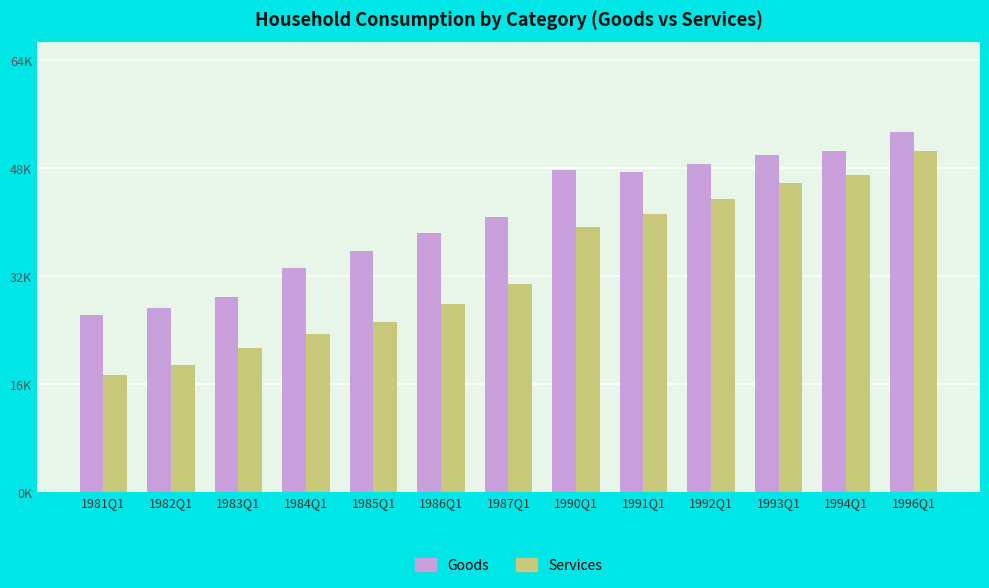

Rank the categories by Services value from highest to lowest.

1996Q1, 1994Q1, 1993Q1, 1992Q1, 1991Q1, 1990Q1, 1987Q1, 1986Q1, 1985Q1, 1984Q1, 1983Q1, 1982Q1, 1981Q1